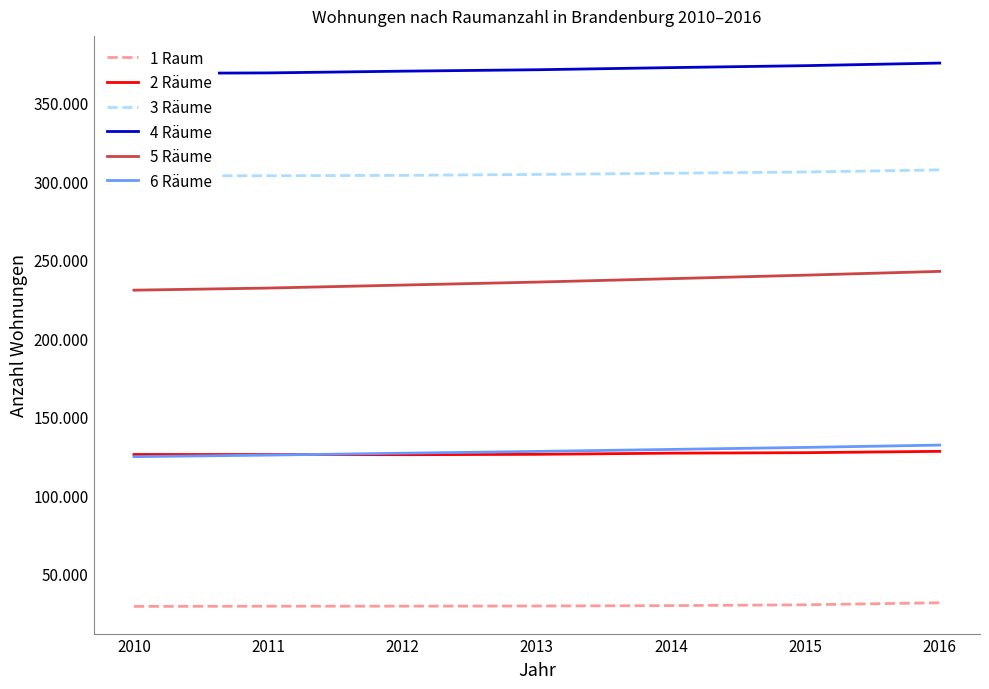

Reading right to left, what are all the values shown in this chart?

1 Raum: 2016=31403	2015=30096	2014=29577	2013=29344	2012=29240	2011=29202	2010=29068
2 Räume: 2016=127908	2015=127059	2014=126753	2013=126008	2012=125768	2011=125872	2010=125899
3 Räume: 2016=307295	2015=305969	2014=305171	2013=304388	2012=303809	2011=303563	2010=303601
4 Räume: 2016=375399	2015=373739	2014=372493	2013=371133	2012=370228	2011=369121	2010=368819
5 Räume: 2016=242614	2015=240207	2014=237975	2013=235786	2012=233892	2011=231987	2010=230635
6 Räume: 2016=131899	2015=130420	2014=129132	2013=127852	2012=126709	2011=125507	2010=124514